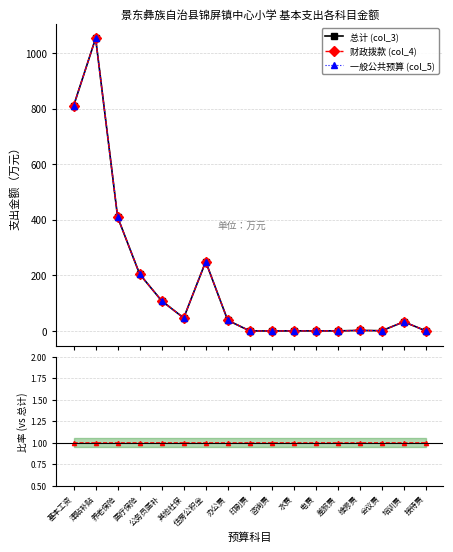

What is the maximum value for 一般公共预算 (col_5)?

1053.1